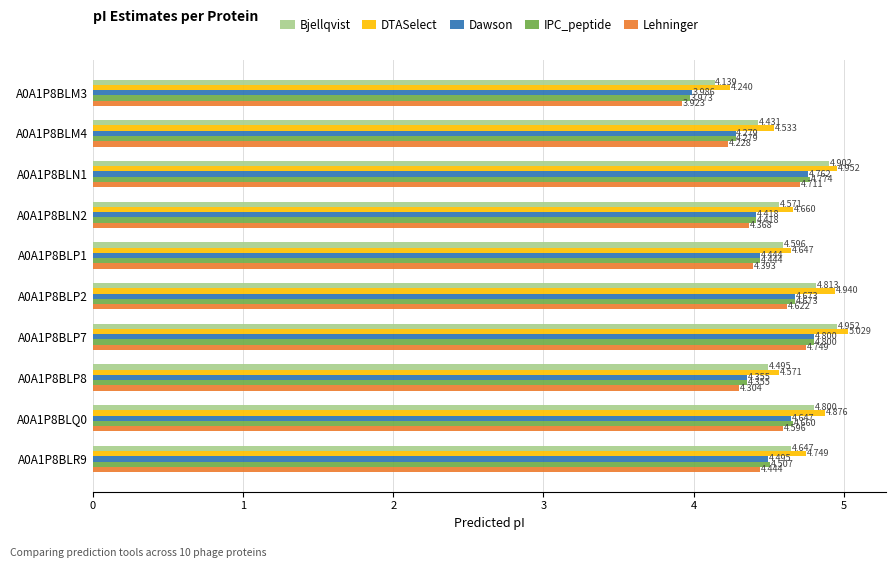

Which series has the largest range (max minus min)?

IPC_peptide